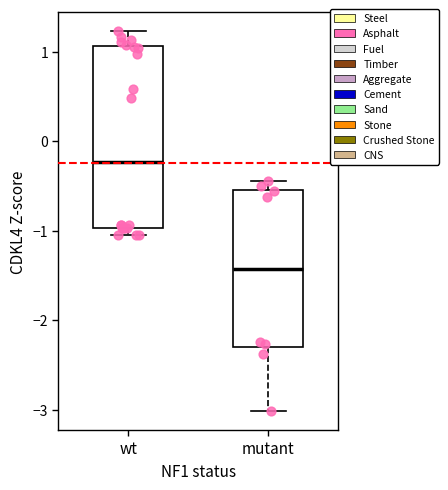

Reading left to right, read every box against the y-axis: the position of its median line, the range the box covers, and the ends of its whiskers. The values are not printed on the chart, so give them approximately, as read against the axis.

wt: median -0.2, box -1.0 to 1.1, whiskers -1.0 (just below the box's lower edge) to 1.2
mutant: median -1.4, box -2.3 to -0.5, whiskers -3.0 to -0.4